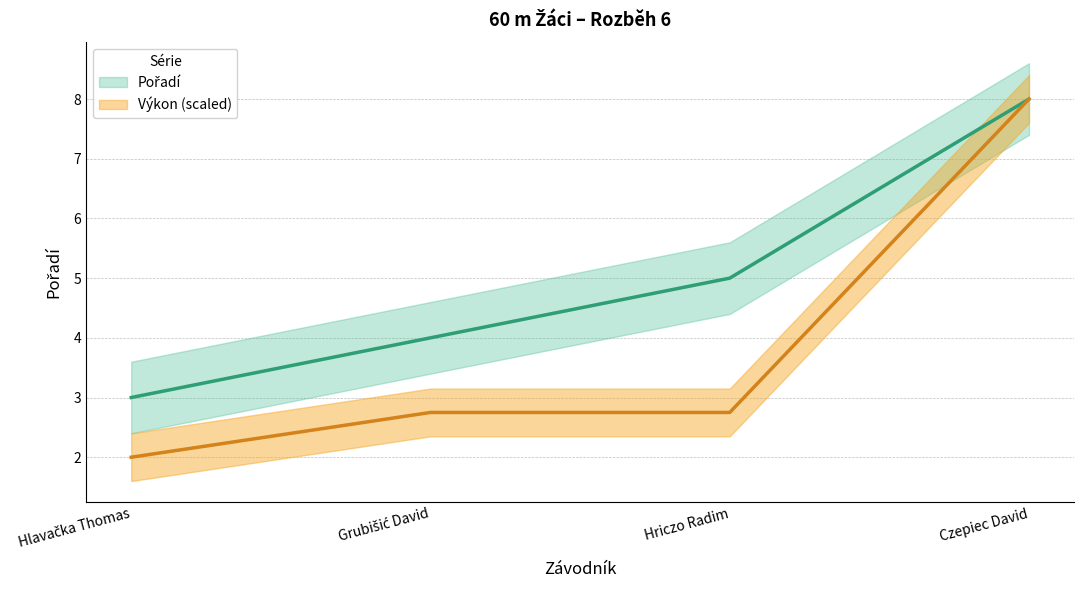

What is the maximum value shown in the chart?

8.0